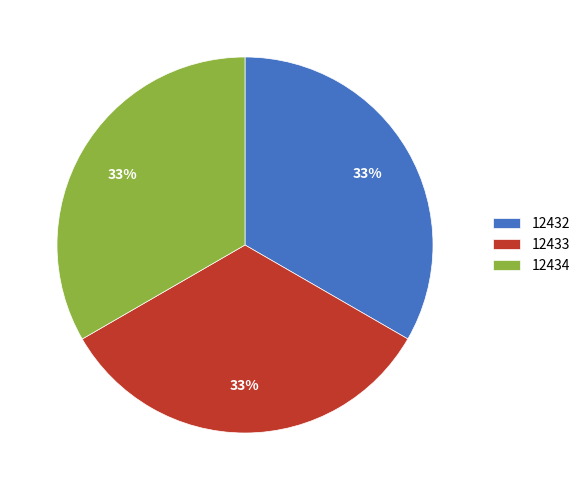

Do 12432 and 12434 together represent more than half of the pie?

Yes